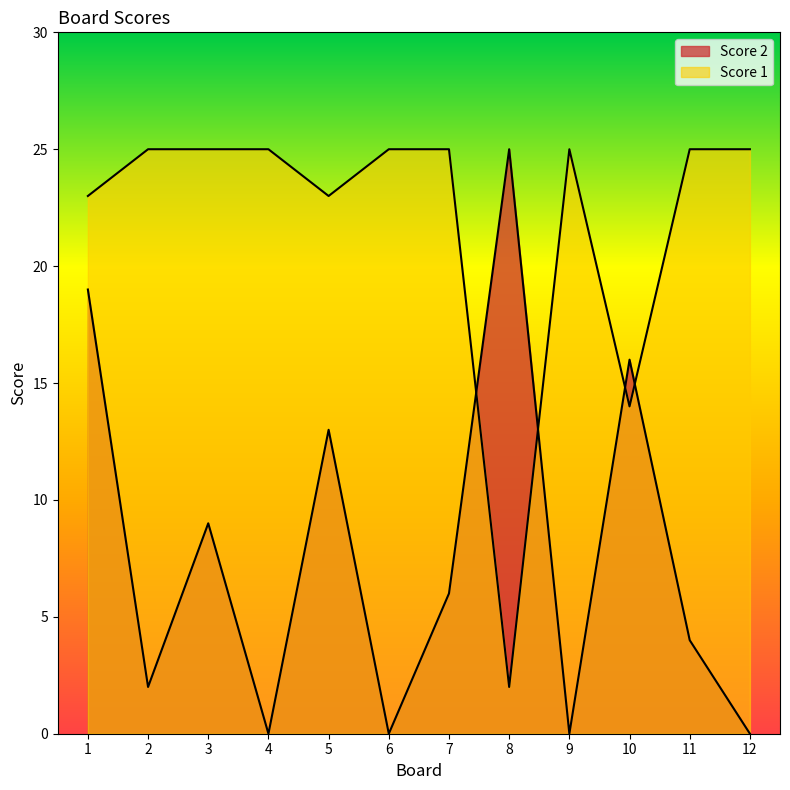

At 7, list the series in order from smallest to largest.

Score 2, Score 1